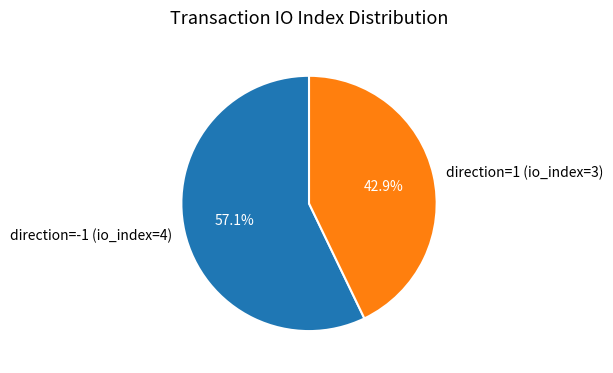

How many slices are in this pie chart?

2